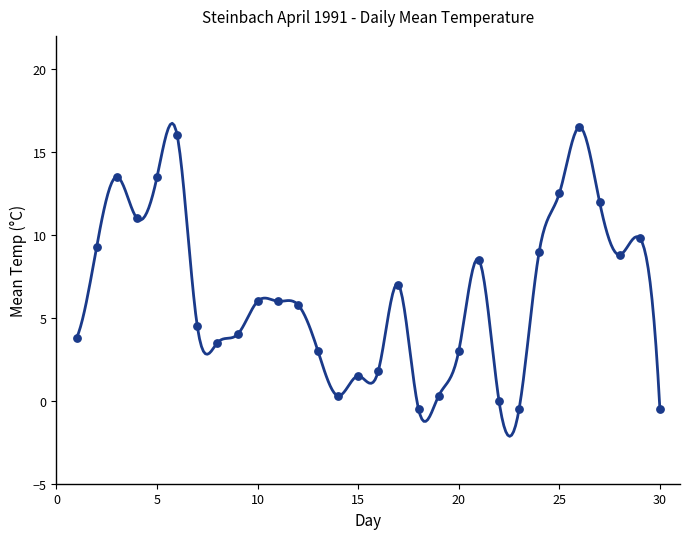

What Y value in the scatter plot is closest to 8?

8.5